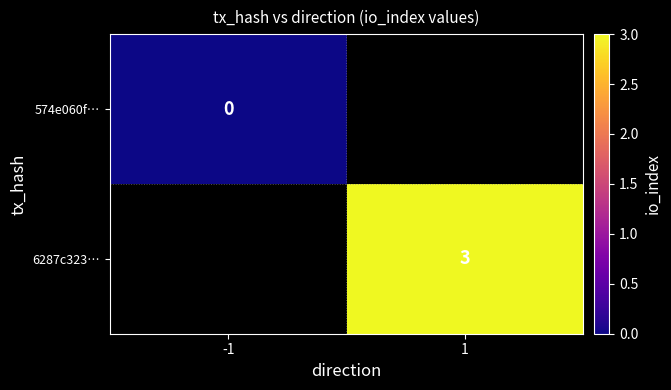

Is it true that 6287c323… equals 3 at 1?

True